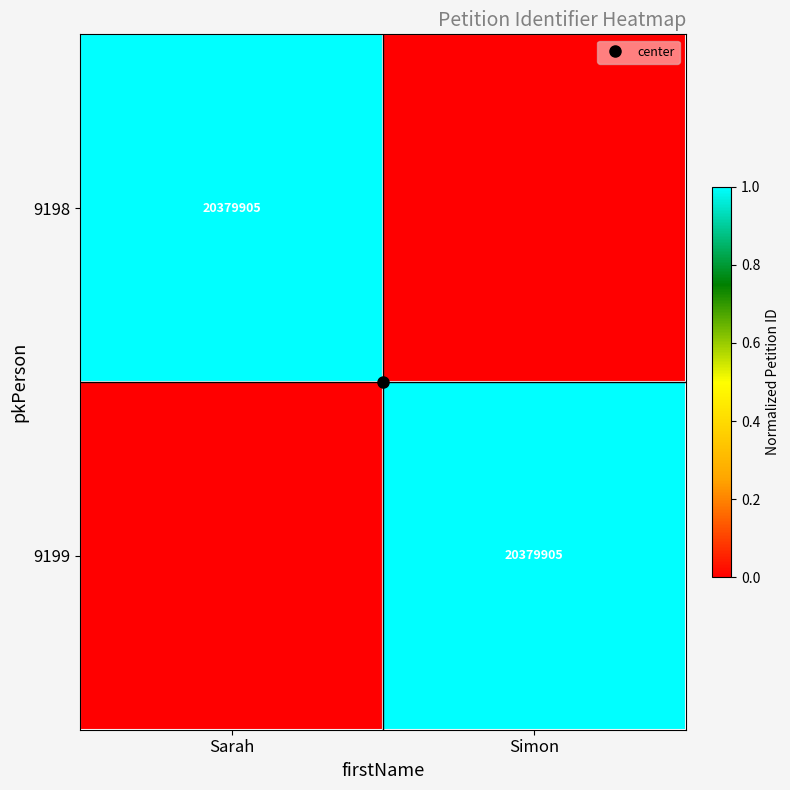

Which label corresponds to the largest value in the chart?

Sarah